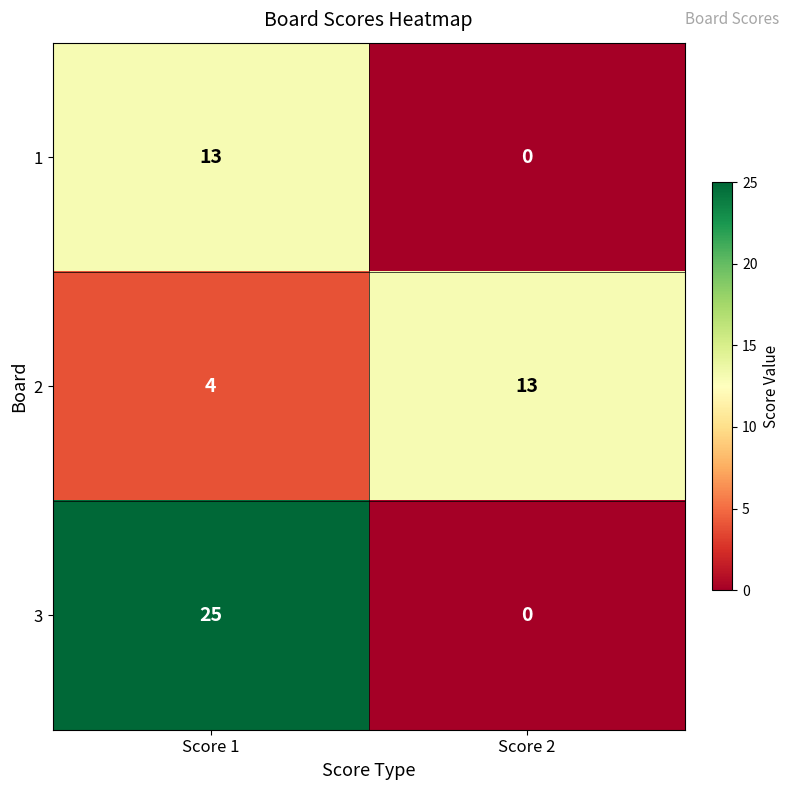

Reading right to left, list all the values displayed in this chart.

1: Score 2=0	Score 1=13
2: Score 2=13	Score 1=4
3: Score 2=0	Score 1=25